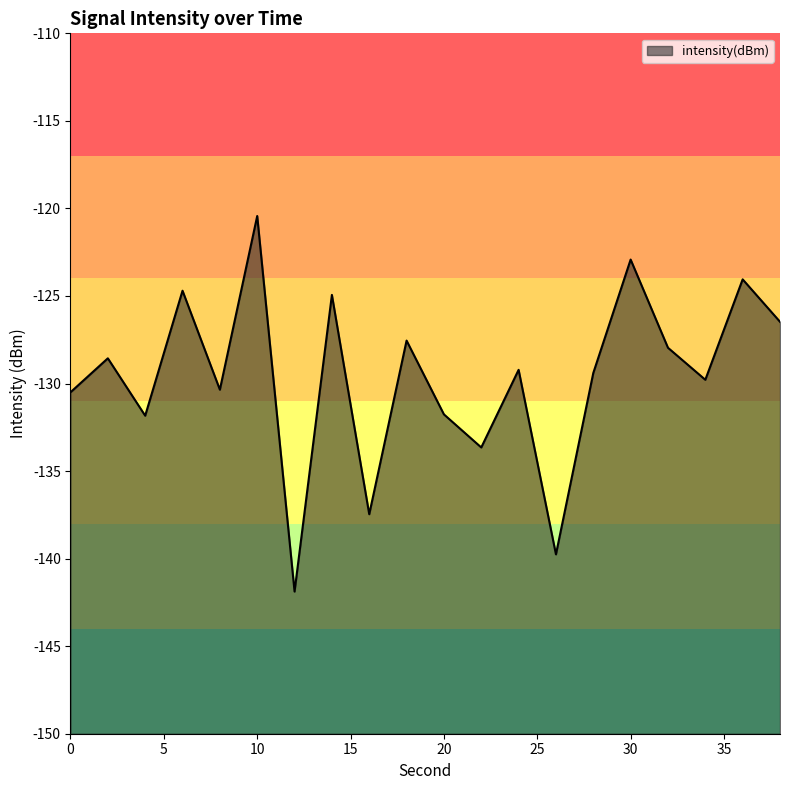

What is the value of the 5th point from the left?

-130.4